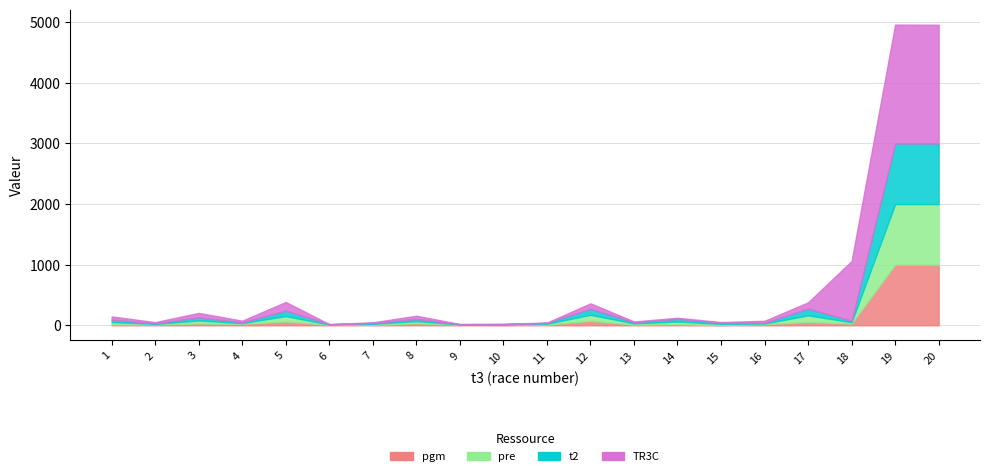

What is the value of the t2 point at the 17th from the left?

110